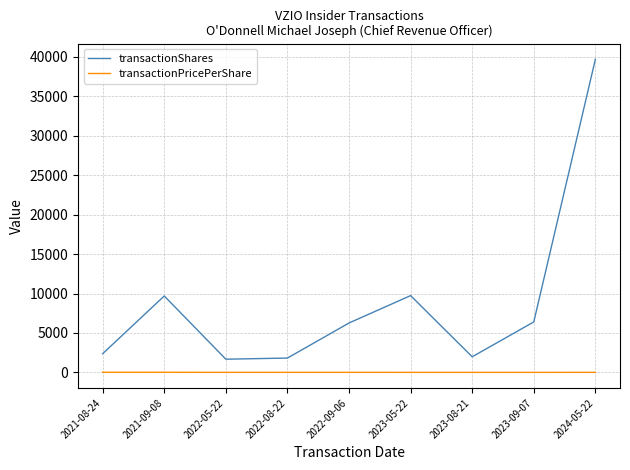

True or false: transactionShares and transactionPricePerShare intersect in this chart.

False